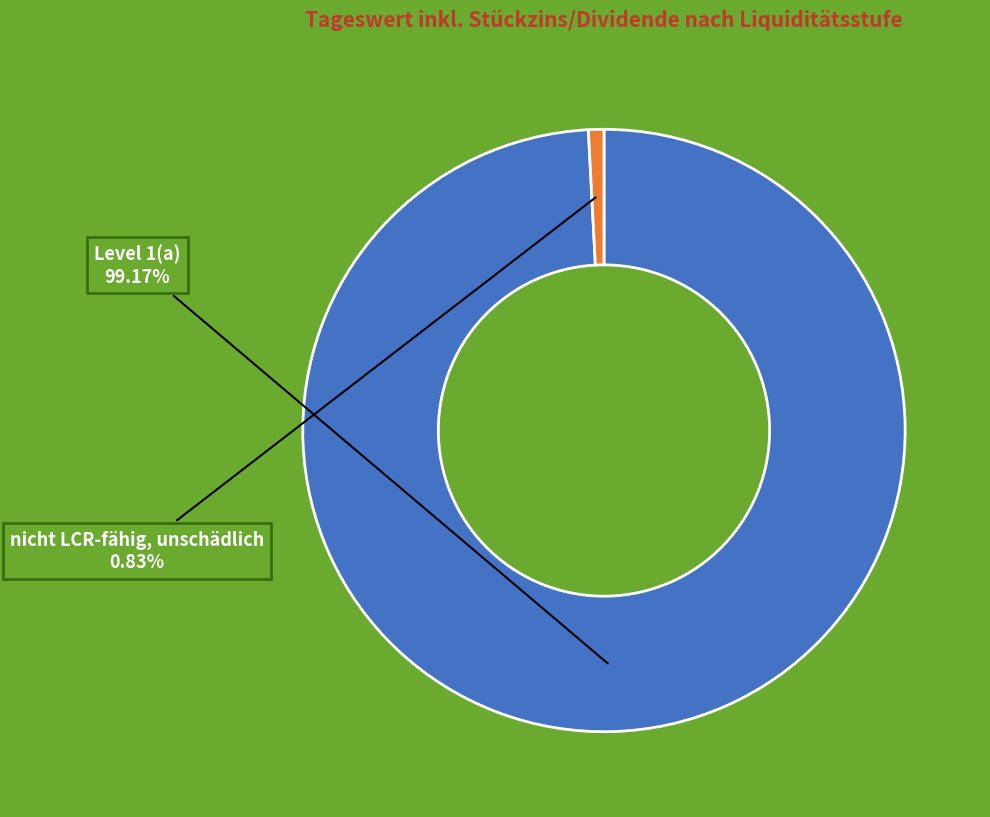

To the nearest percent, what percentage of the pie is nicht LCR-fähig, unschädlich?

1%